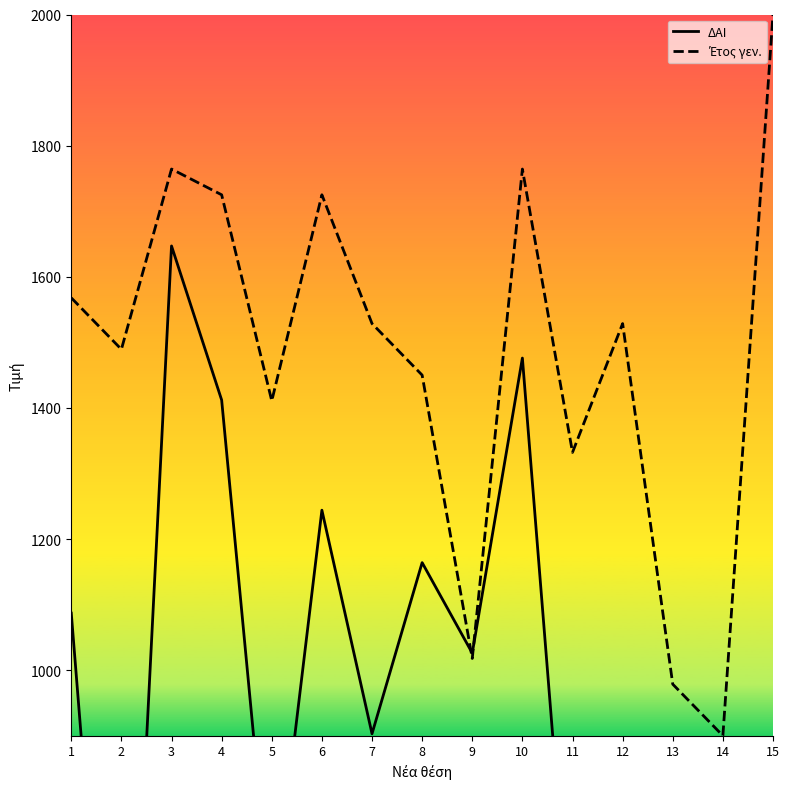

Between 8 and 1, which is larger?

8